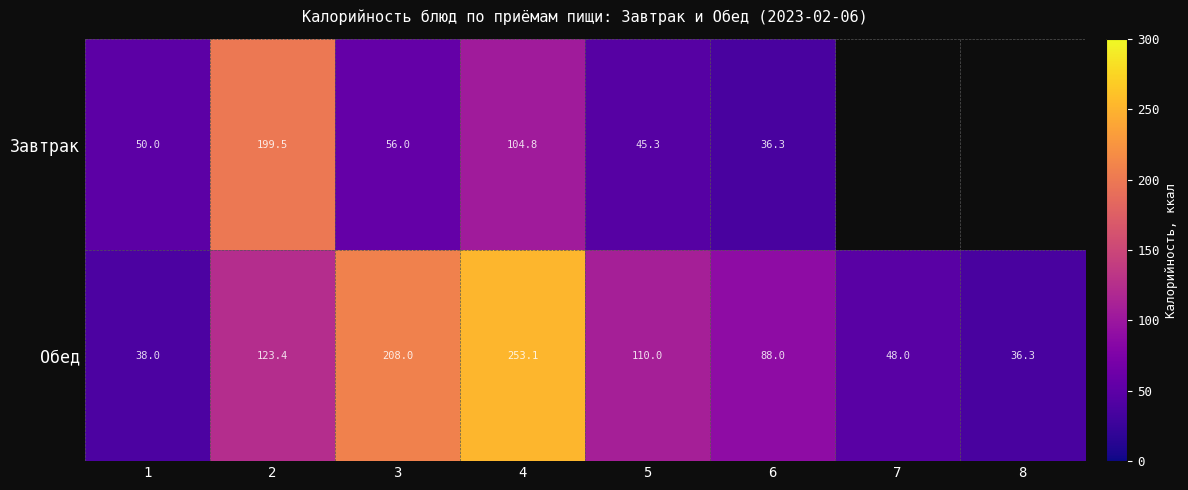

The Обед series shows 123.4 at 2. True or false?

True